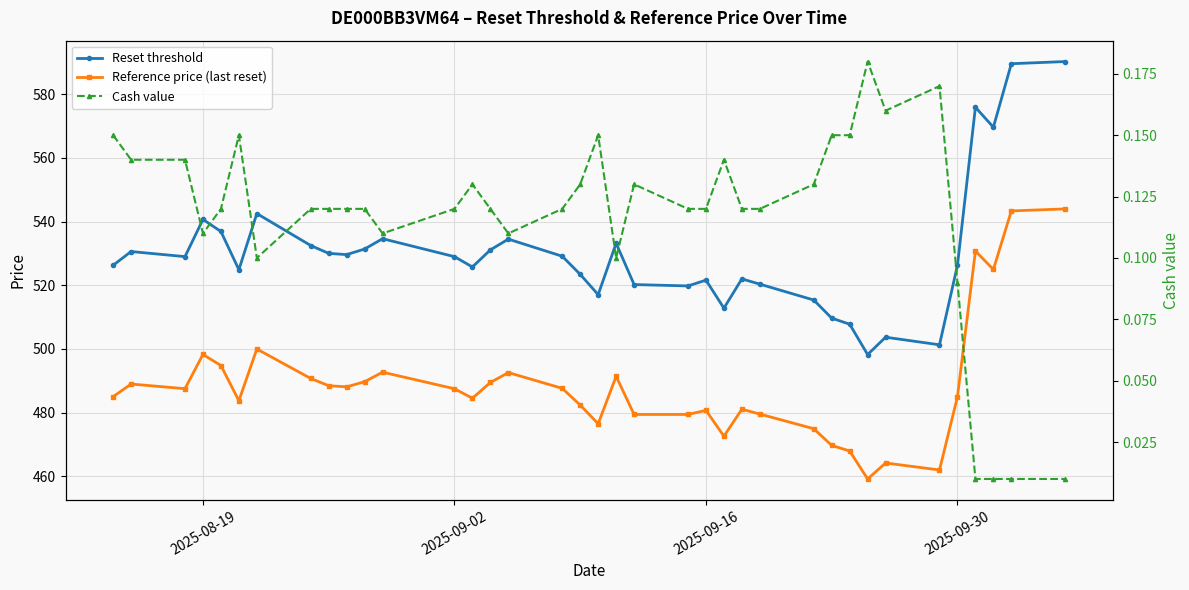

Count the number of data series in this chart.

3